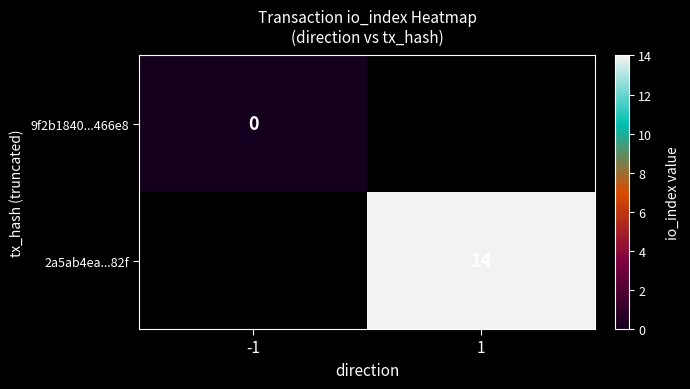

Rank the series by their average value, from lowest to highest.

9f2b1840...466e8, 2a5ab4ea...82f